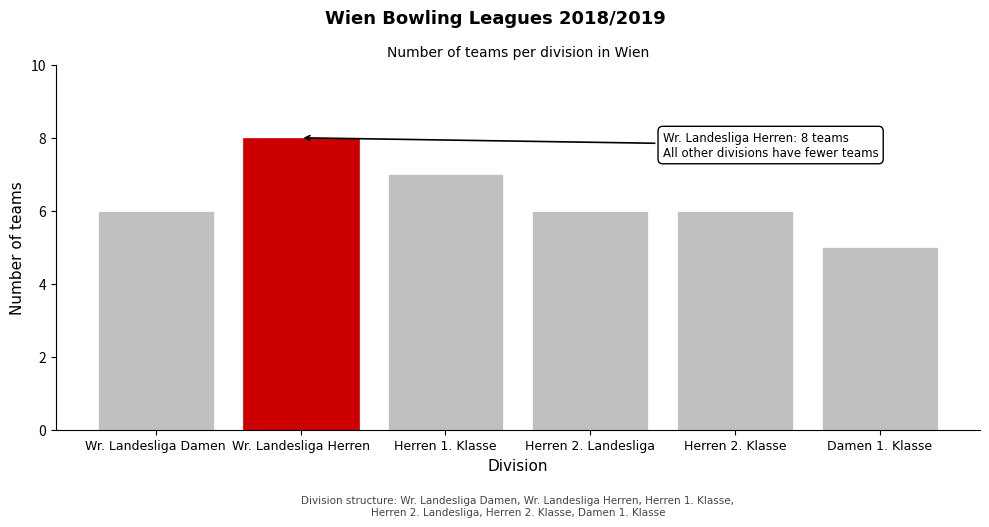

Reading left to right, what are all the values shown in this chart?

Wr. Landesliga Damen=6	Wr. Landesliga Herren=8	Herren 1. Klasse=7	Herren 2. Landesliga=6	Herren 2. Klasse=6	Damen 1. Klasse=5